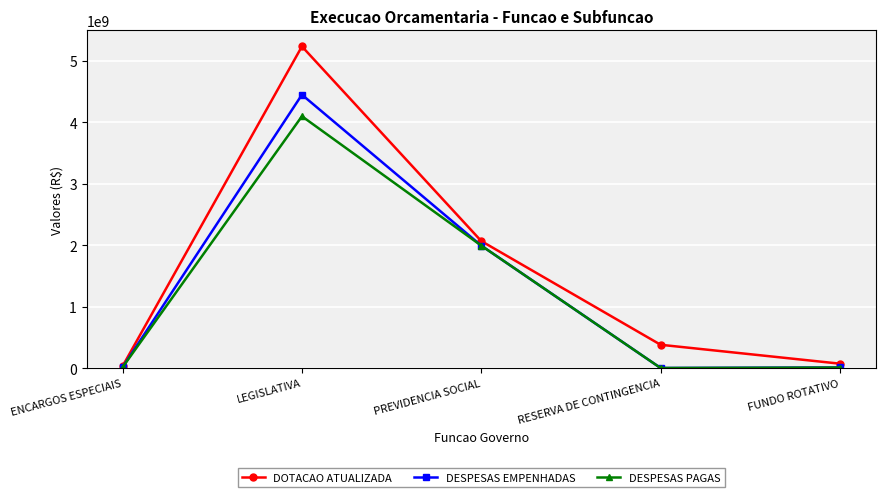

In DESPESAS PAGAS, how many points are higher than both neighbors (excluding endpoints)?

1